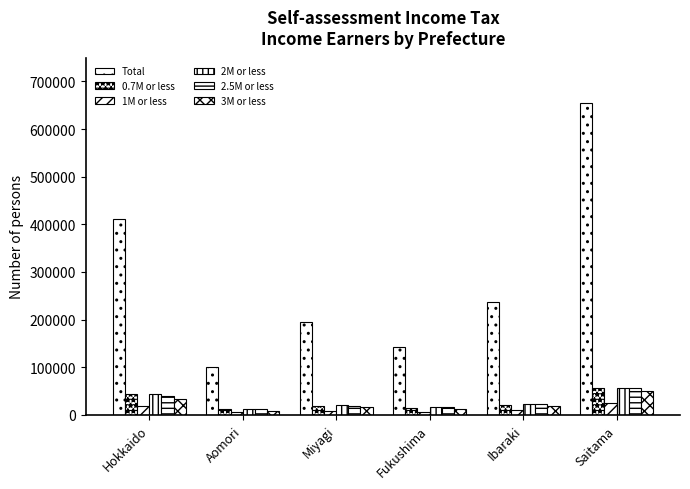

What is the average value of the 2.5M or less series?

27315